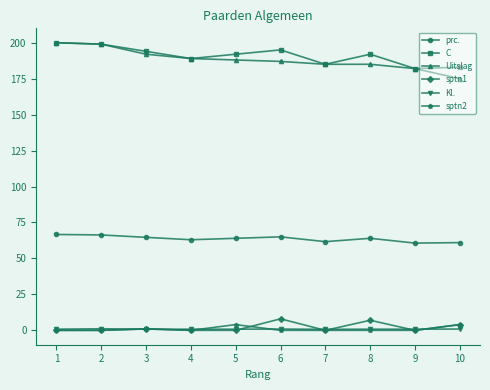

What is the average value of the Uitslag series?

188.2